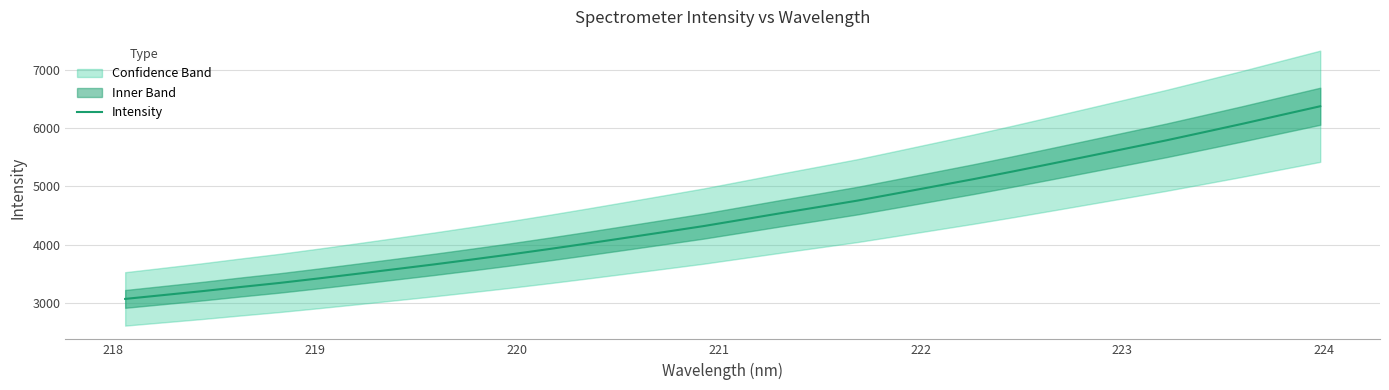

How many data points are less than 4429?

16